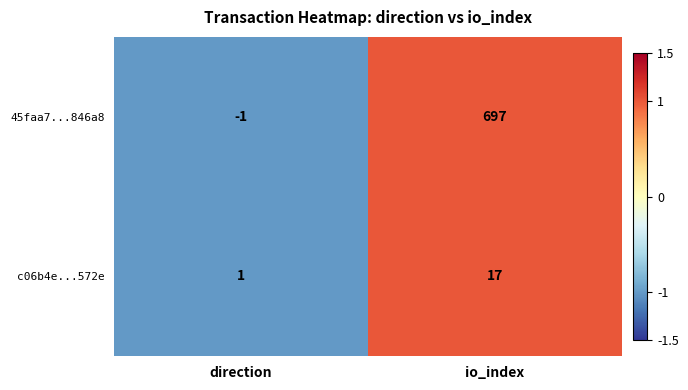

At how many categories does at least one series exceed 0?

2